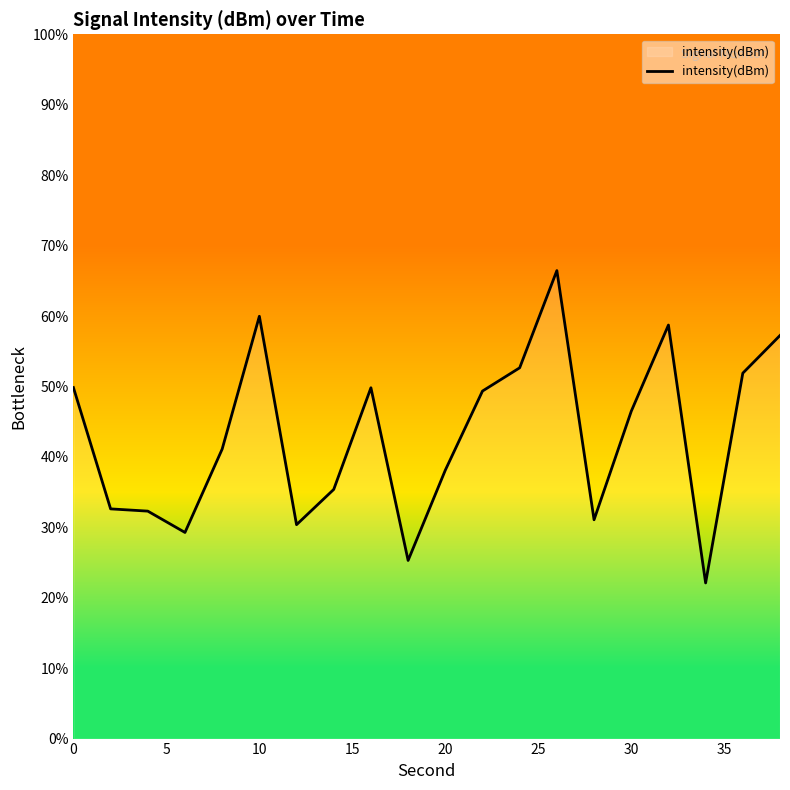

What is the maximum value shown in the chart?

66.4